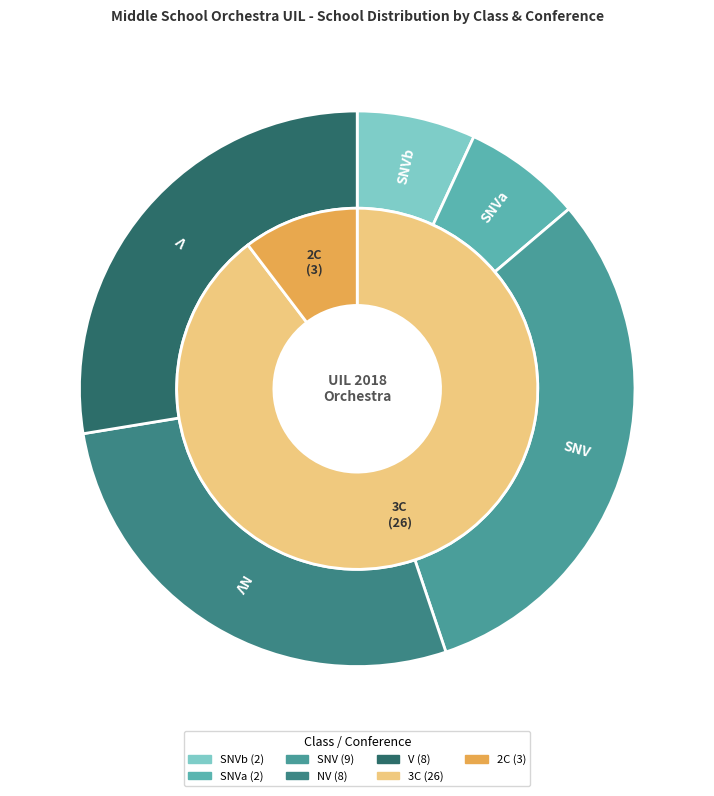

True or false: SNVa accounts for 7% of the total.

True